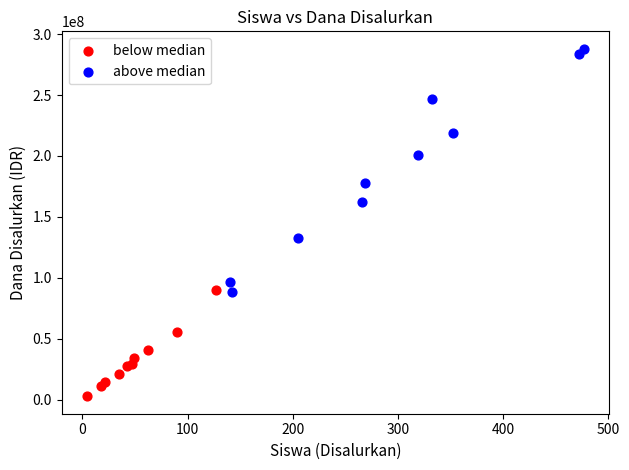

Which series contains the highest Y value?

above median